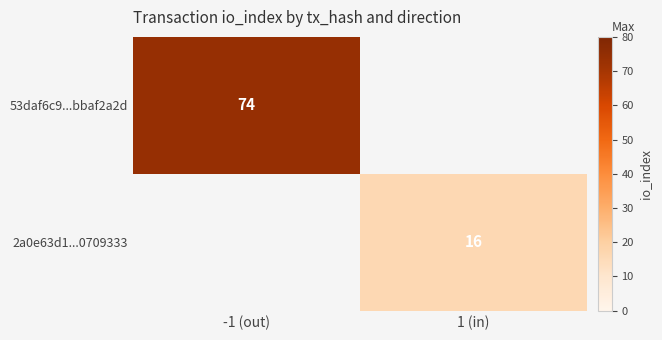

How many data points does each series have?

2